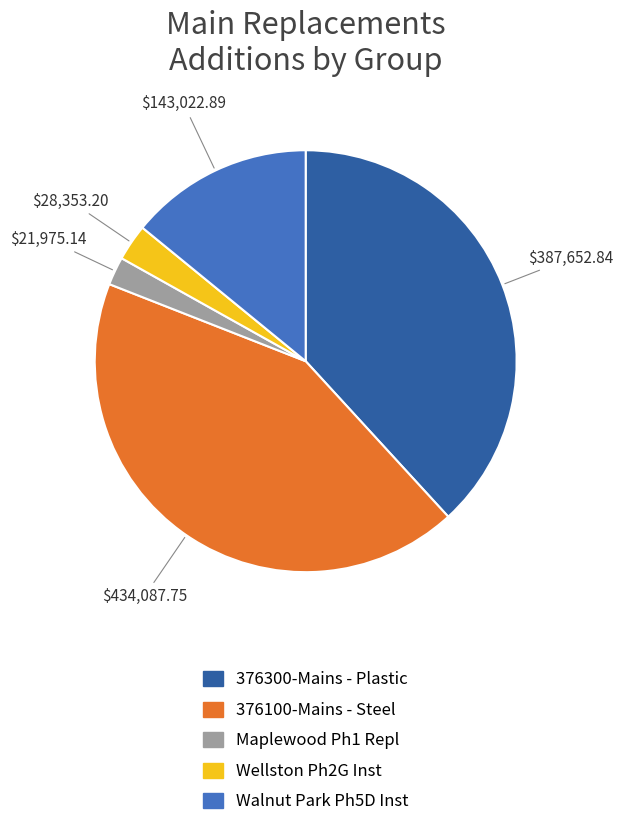

Approximately how many times larger is the value at 376300-Mains - Plastic compared to Wellston Ph2G Inst?

13.7